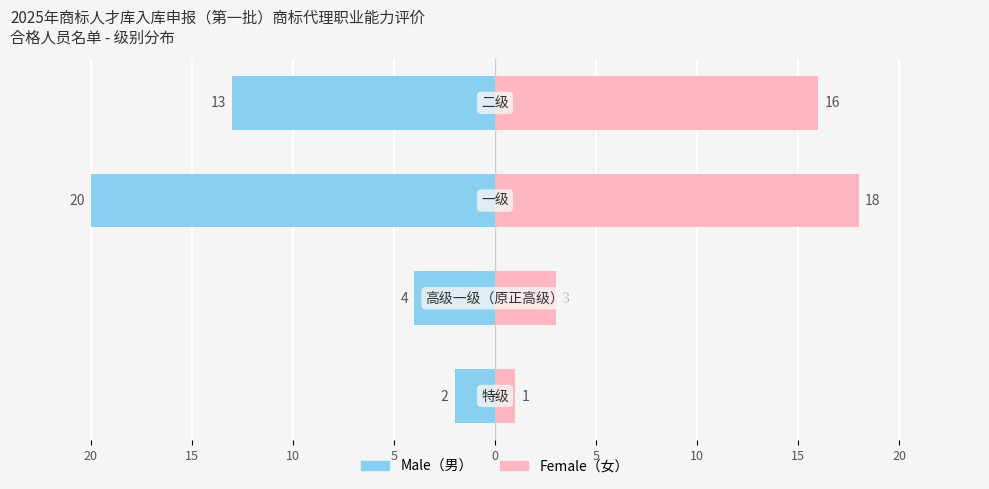

How many data points does each series have?

4